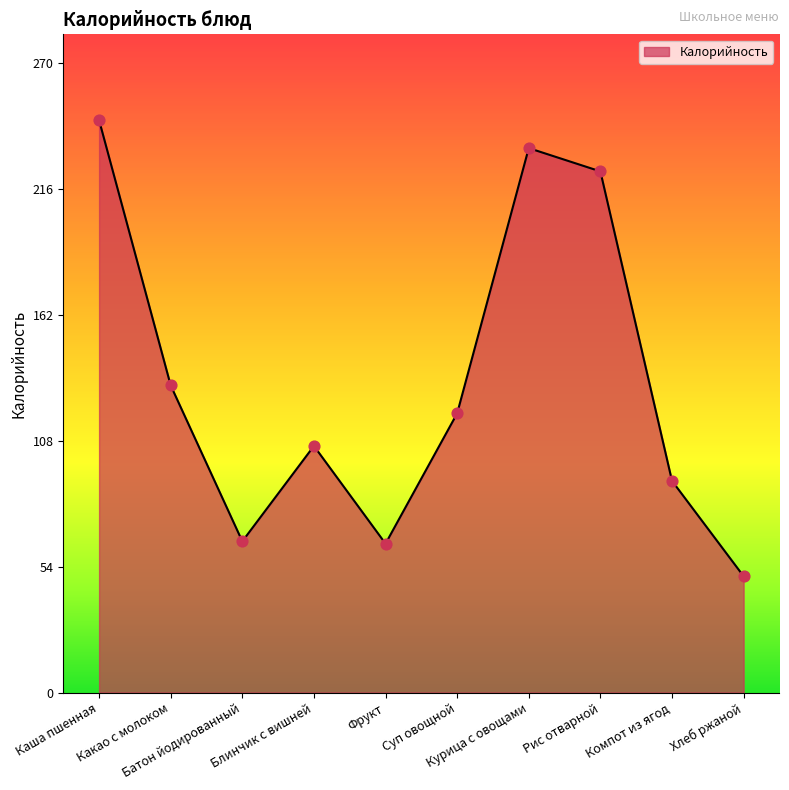

What is the change in value from Какао с молоком to Фрукт?

-68